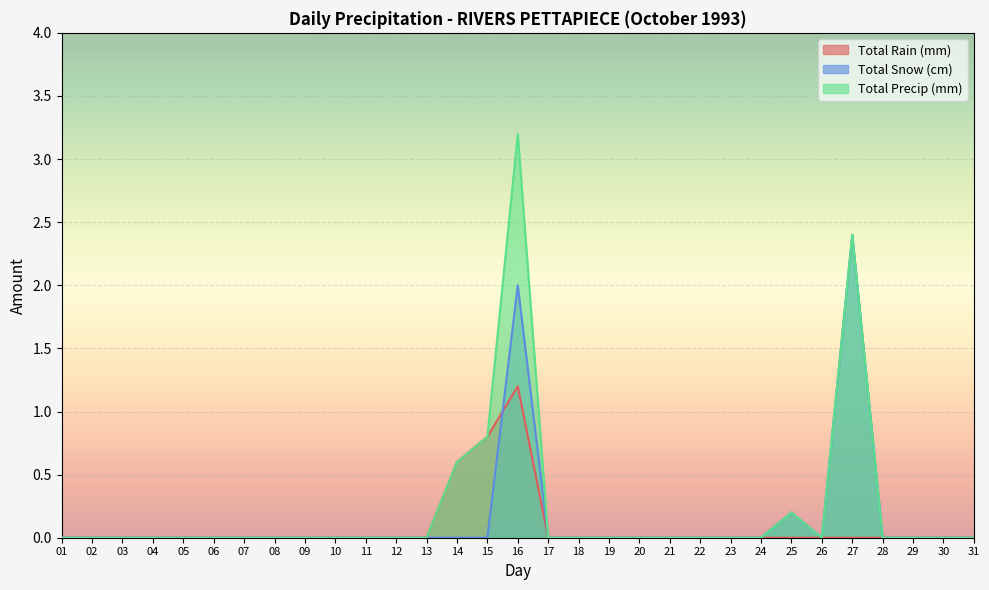

True or false: Total Snow (cm) and Total Precip (mm) intersect in this chart.

False